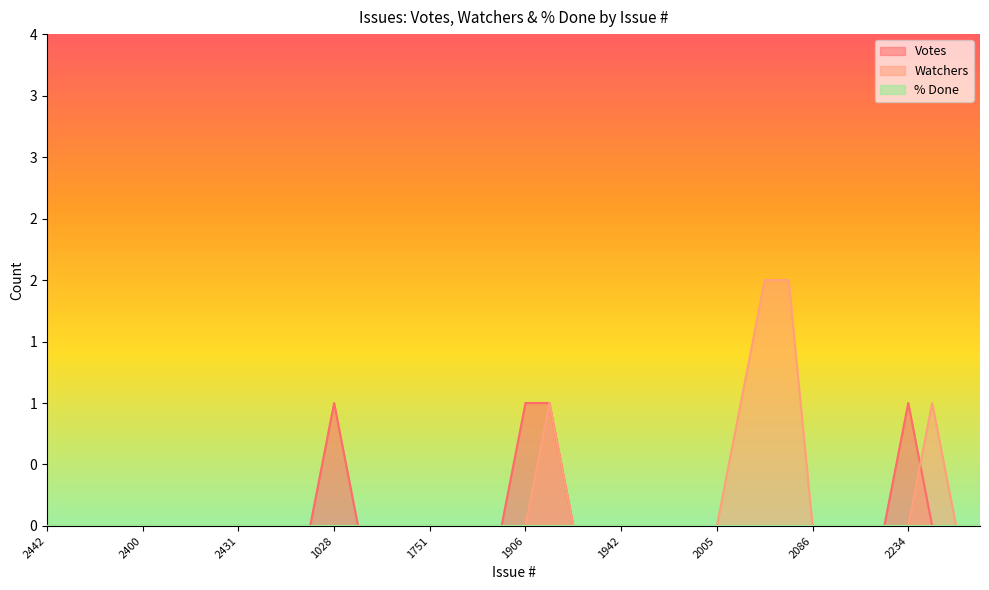

How many values in the Votes series exceed 0?

4